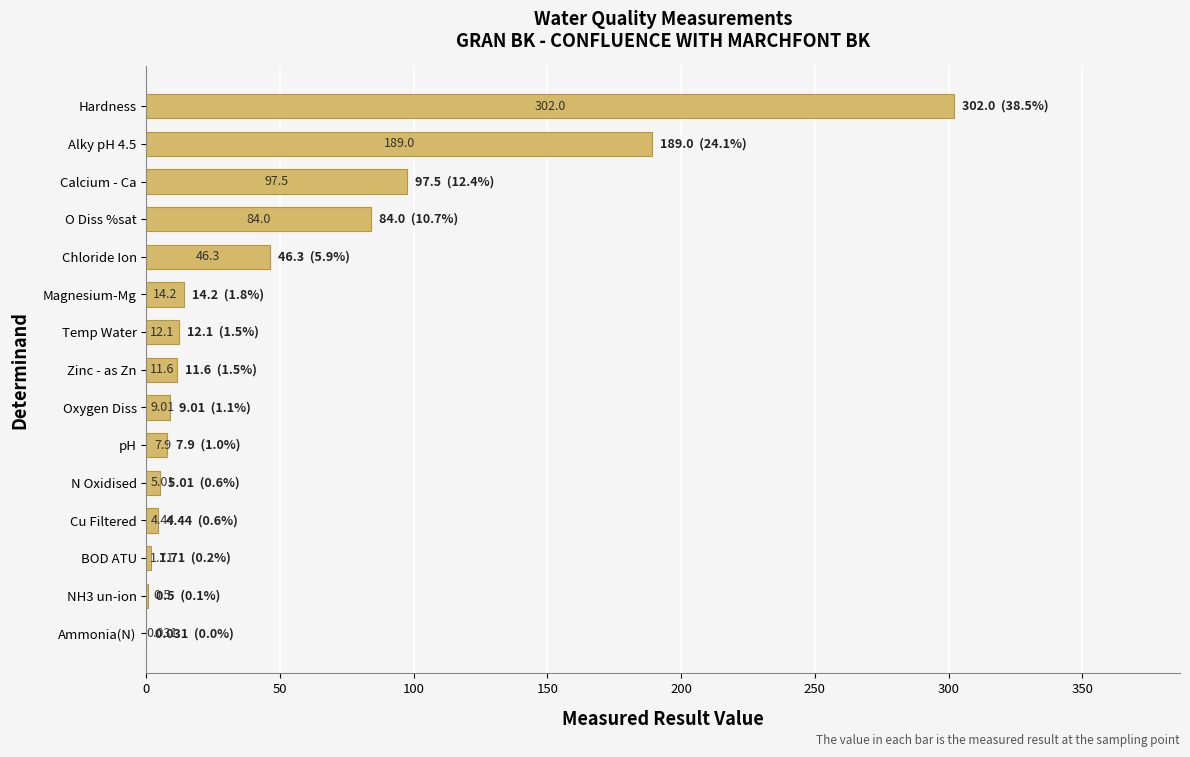

Which category has the highest value across all series?

Hardness